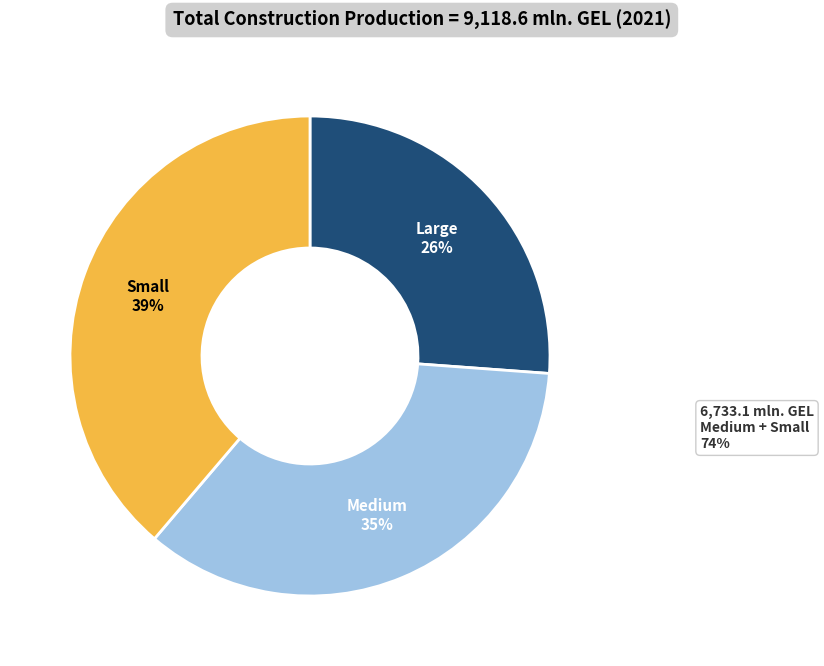

To the nearest percent, what is the difference between the largest and smallest slice percentages?

13%